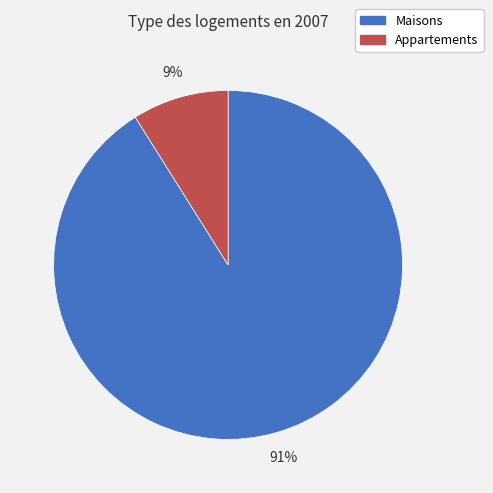

Is there a majority slice in this chart?

Yes